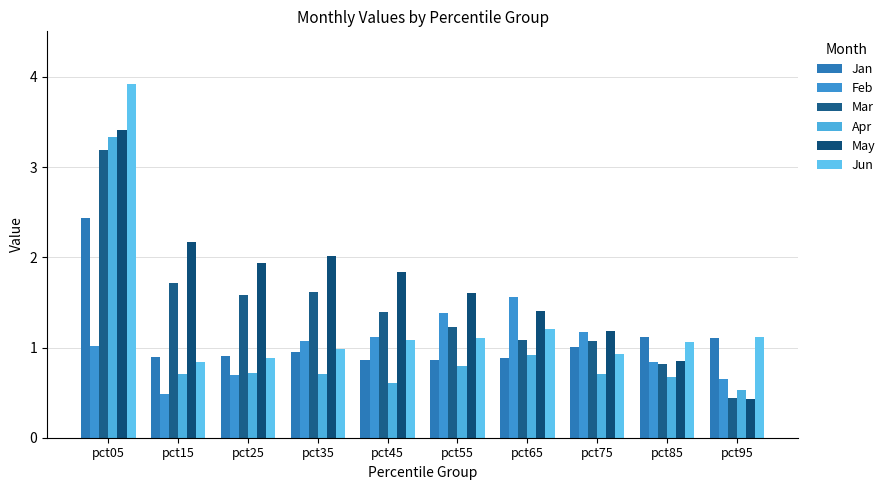

How many bars are there in each group?

6